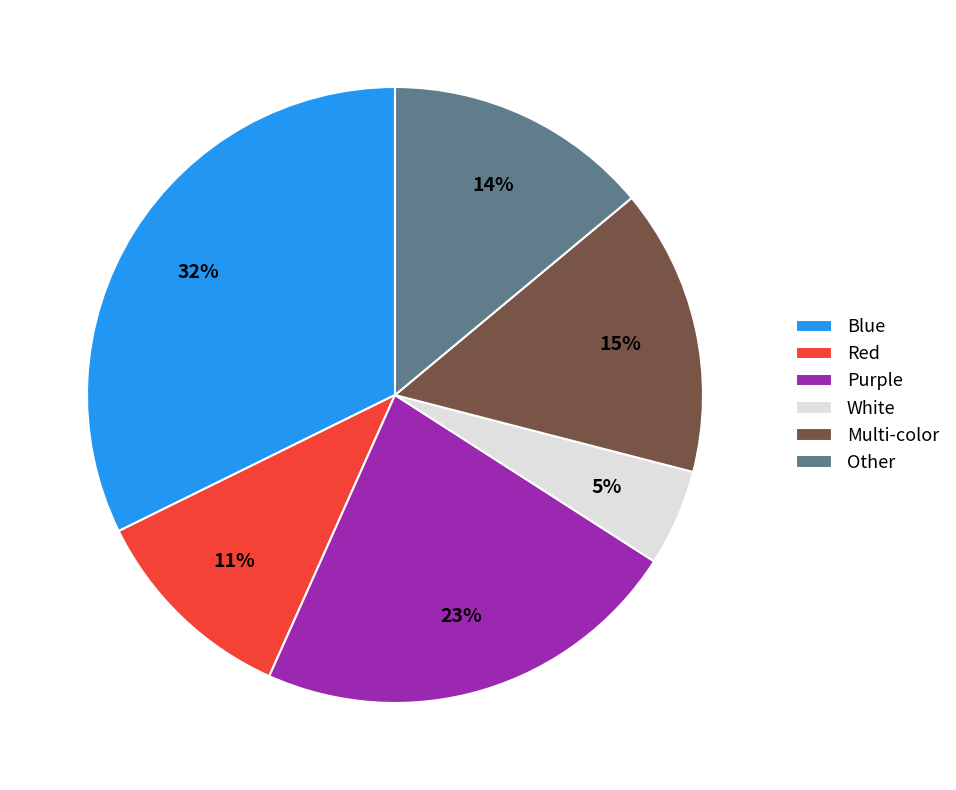

Is it true that Blue is 44% of the pie?

False